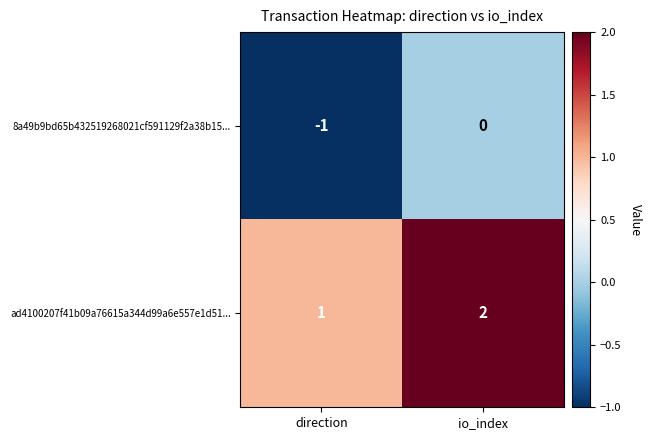

At which label does 8a49b9bd65b432519268021cf591129f2a38b15... reach its minimum?

direction